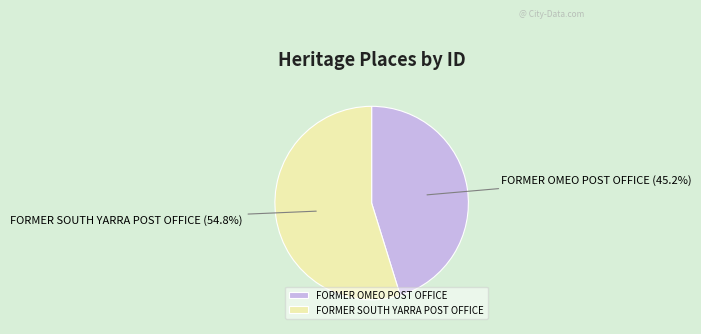

Count the number of slices in the pie.

2